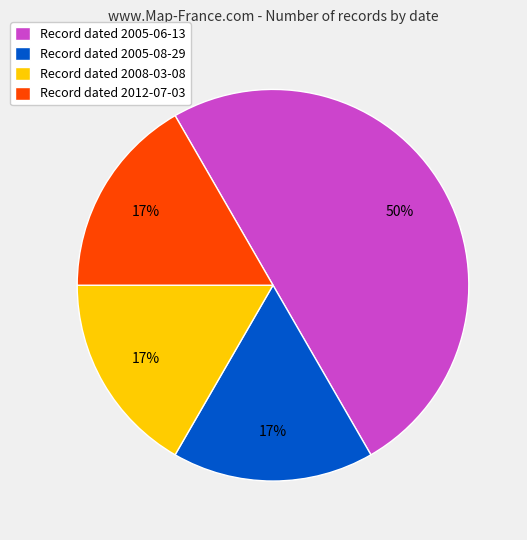

Which category has the biggest portion of the pie?

Record dated 2005-06-13